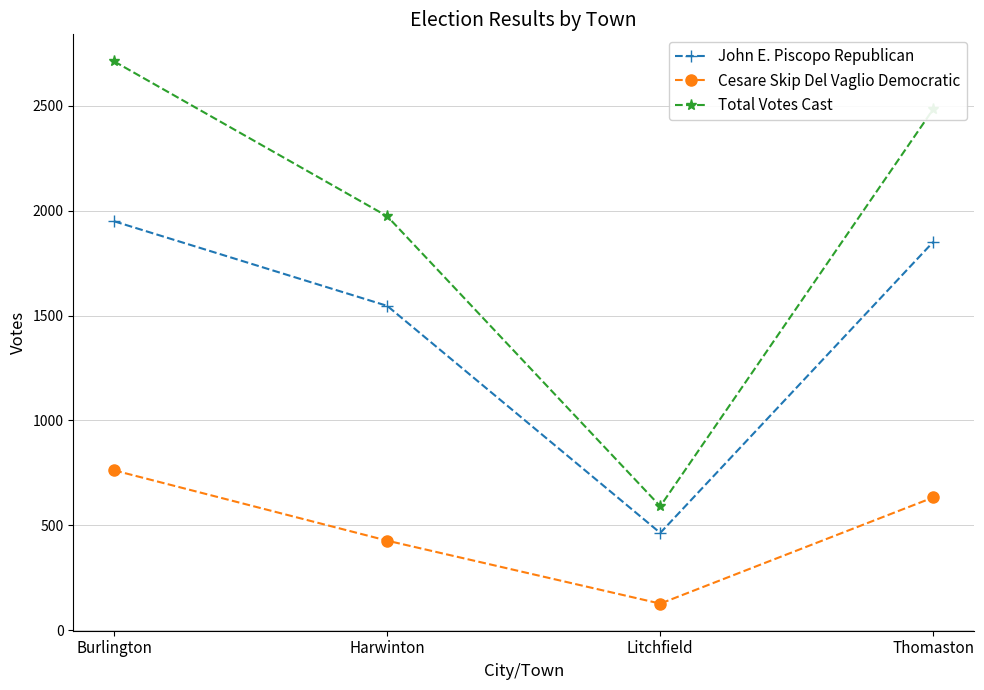

How many lines are shown in the chart?

3